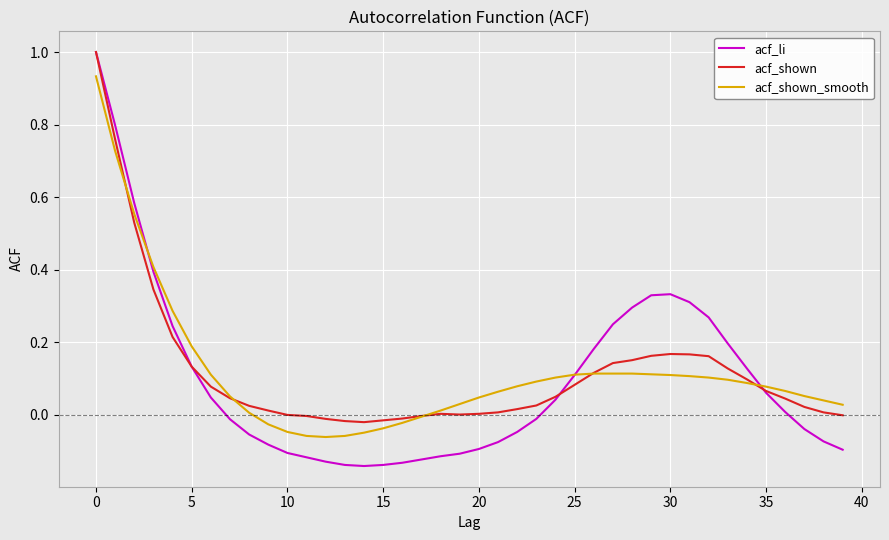

What is the greatest value displayed?

1.0